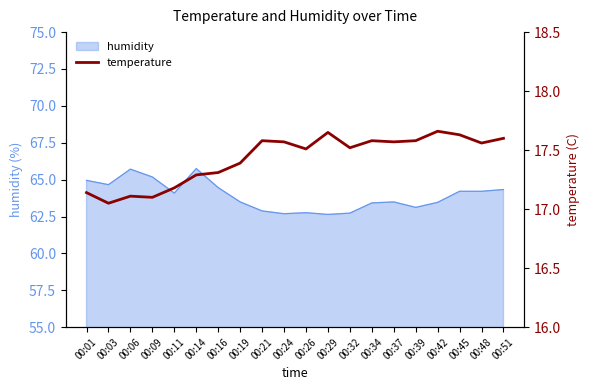

What is the minimum value shown in the chart?

17.1